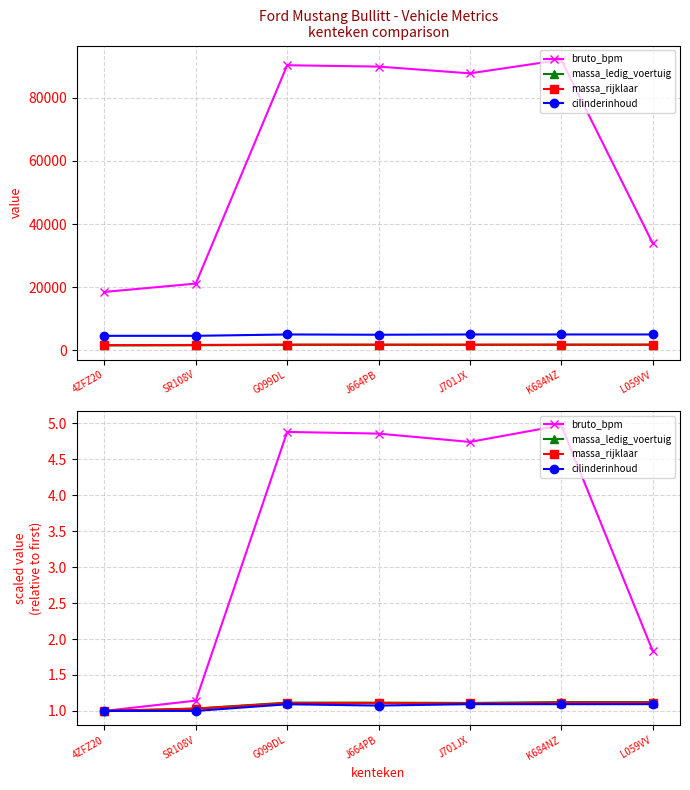

Reading right to left, extract all data points from this chart.

bruto_bpm: 1.8	5.0	4.7	4.9	4.9	1.1	1.0
massa_ledig_voertuig: 1.1	1.1	1.1	1.1	1.1	1.0	1.0
massa_rijklaar: 1.1	1.1	1.1	1.1	1.1	1.0	1.0
cilinderinhoud: 1.1	1.1	1.1	1.1	1.1	1.0	1.0